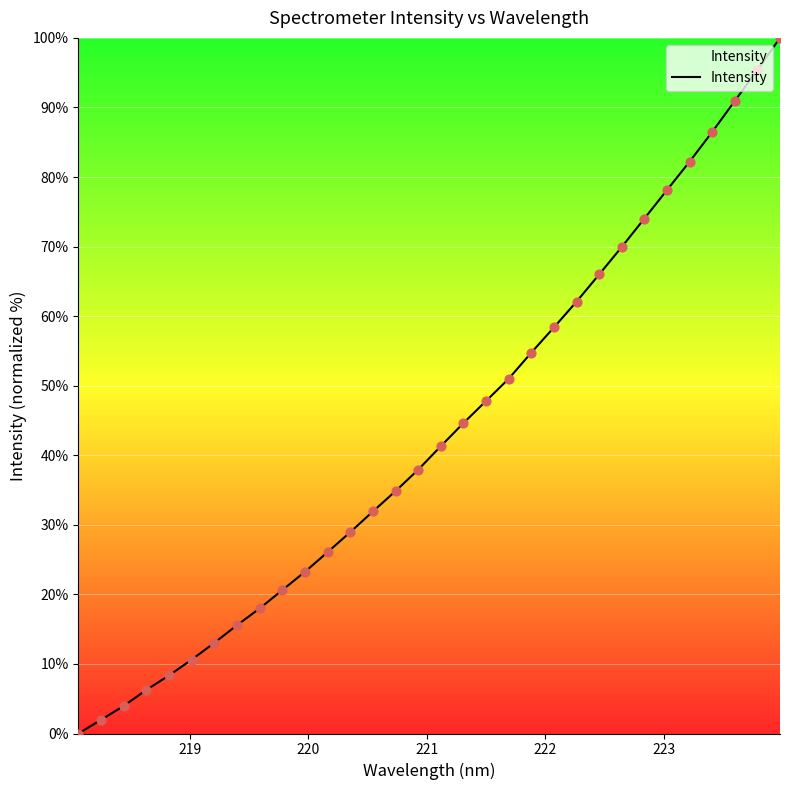

What is the difference between the maximum and minimum values?

100.0